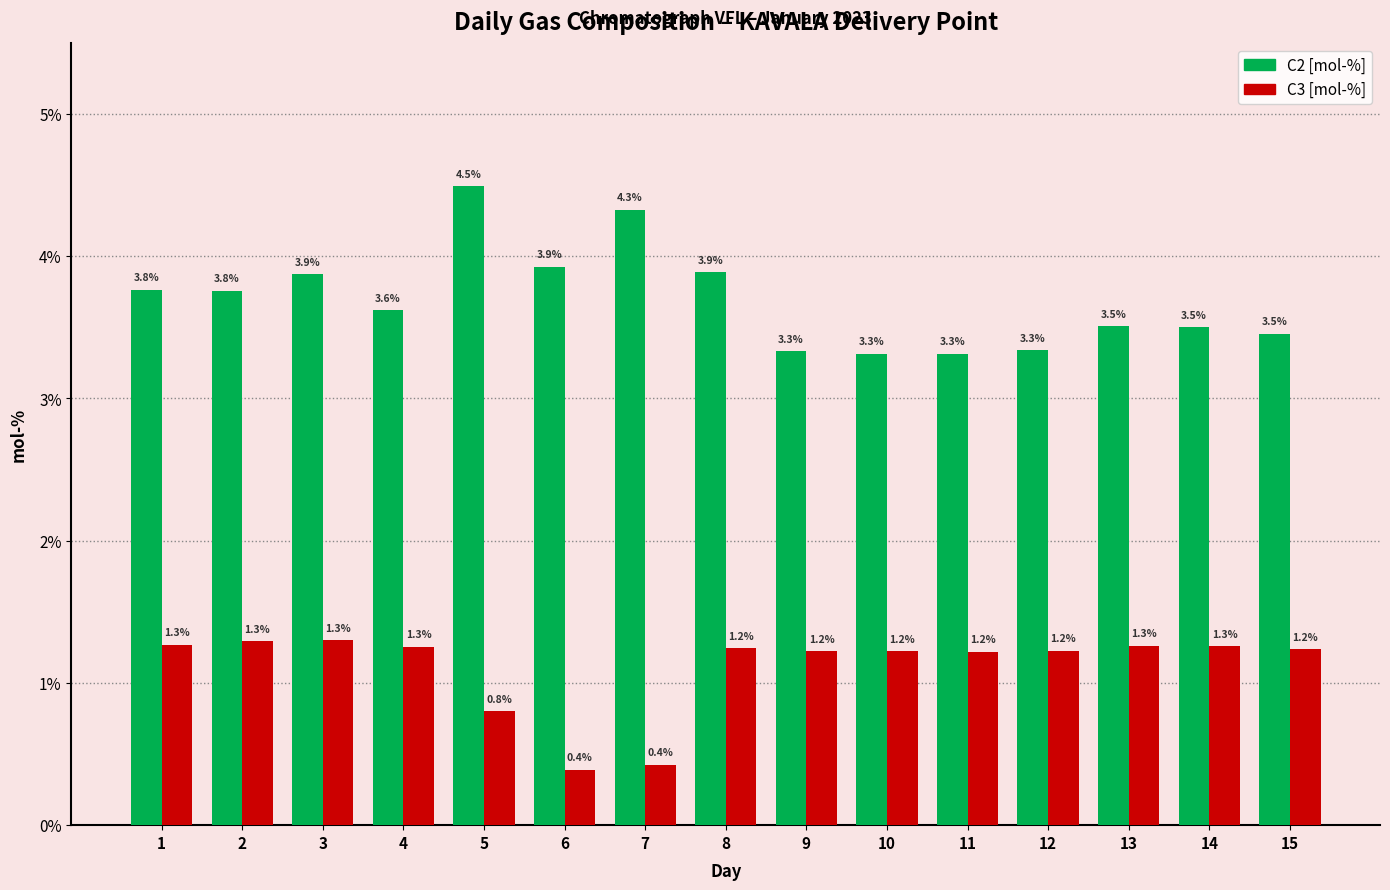

What is the difference between the highest and lowest values at 1?

2.5